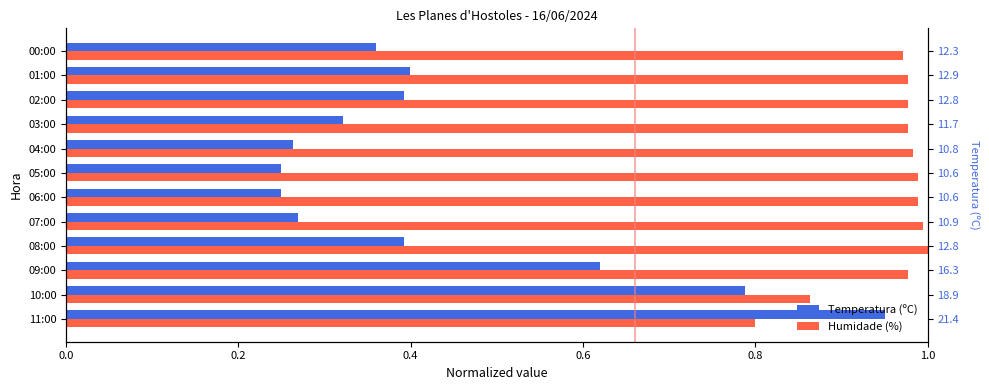

What is the lowest value of the Temperatura (ºC) series?

0.2